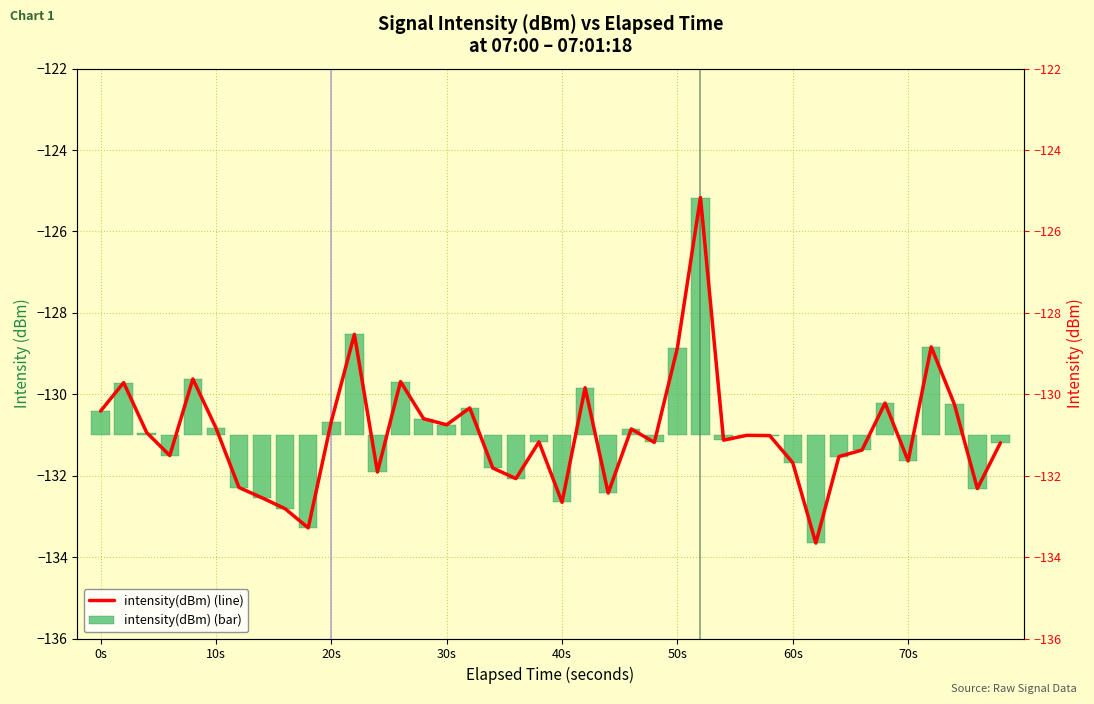

How many groups of bars are there?

40